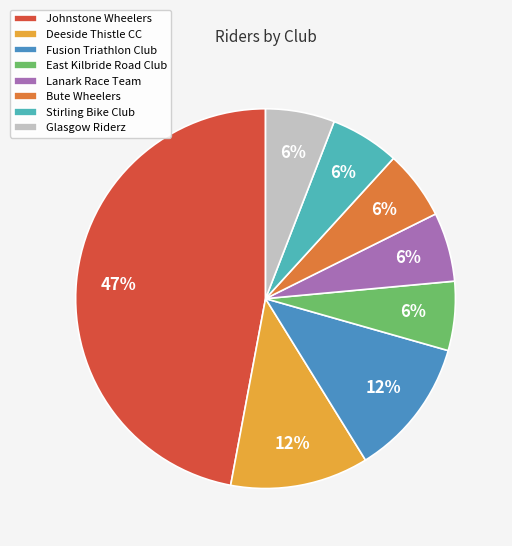

Is it true that Lanark Race Team is 14% of the pie?

False